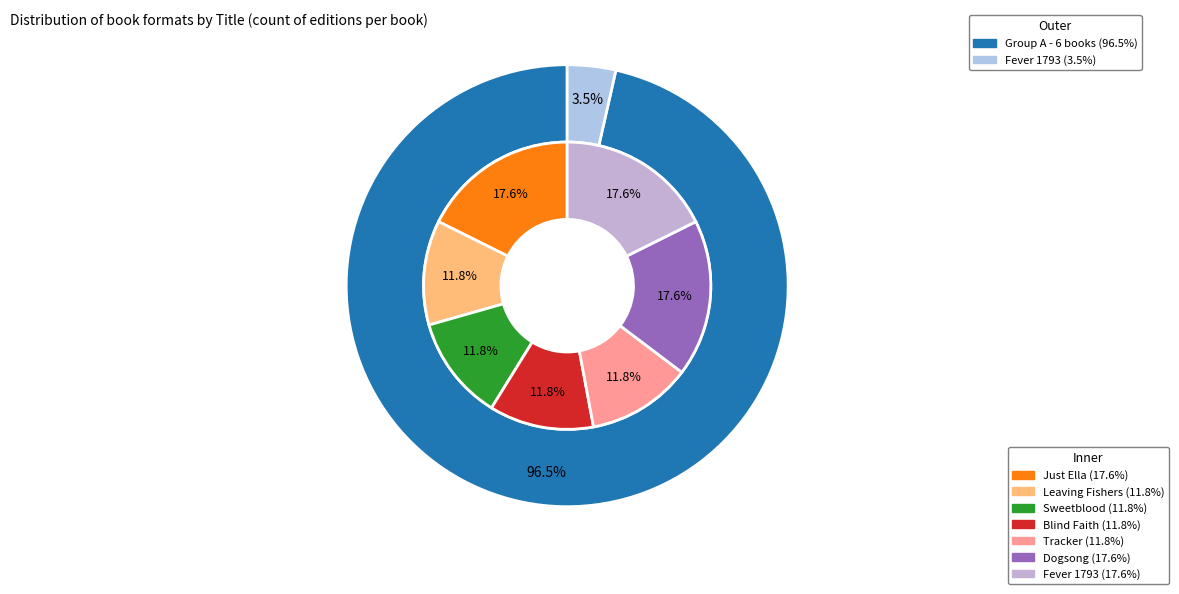

Which has a higher value, Fever 1793 or Leaving Fishers?

Fever 1793